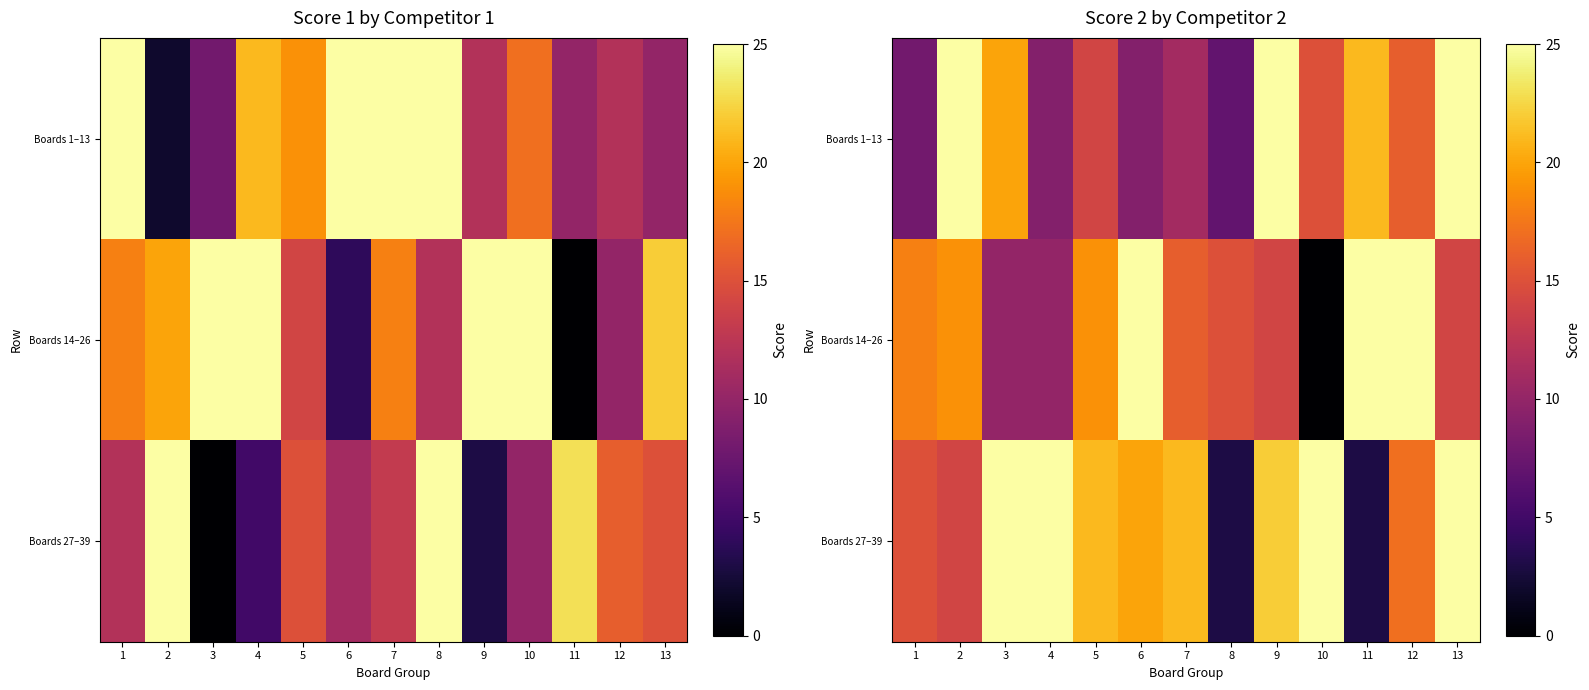

At which category is the sum across all series the highest?

13